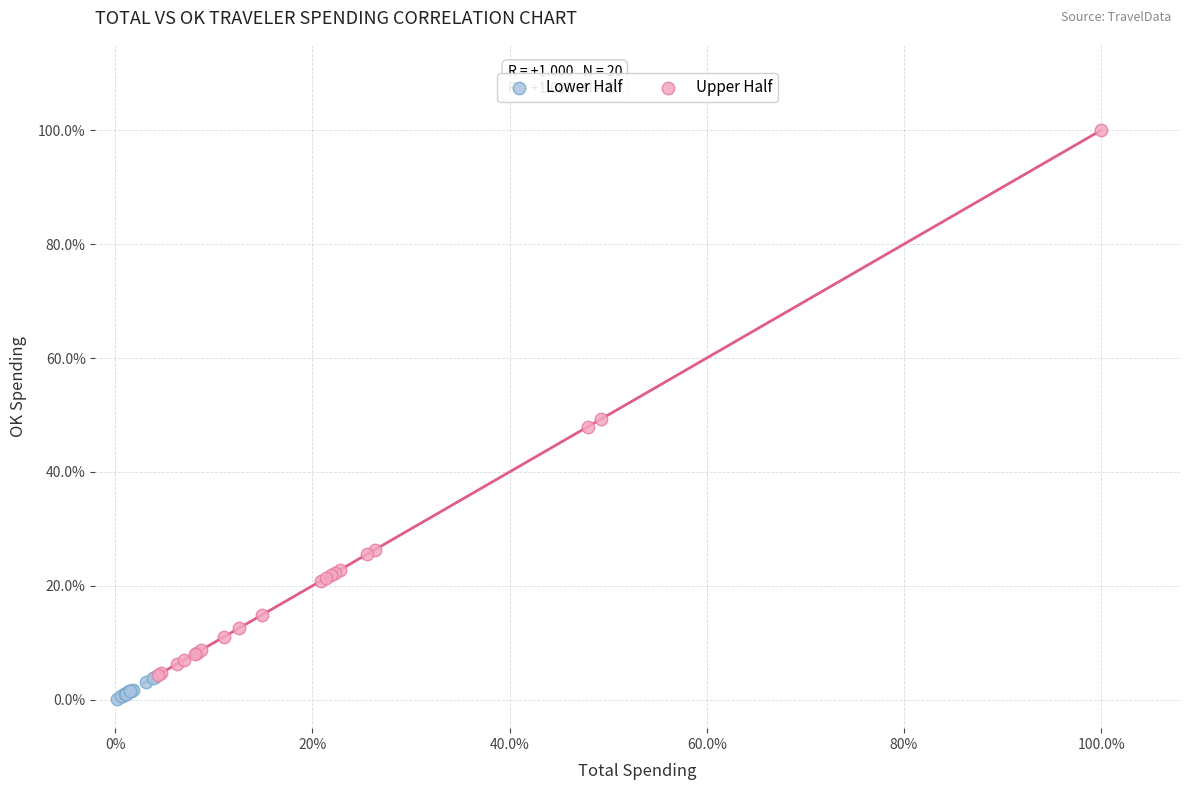

What are all the series names shown in the legend?

Lower Half, Upper Half